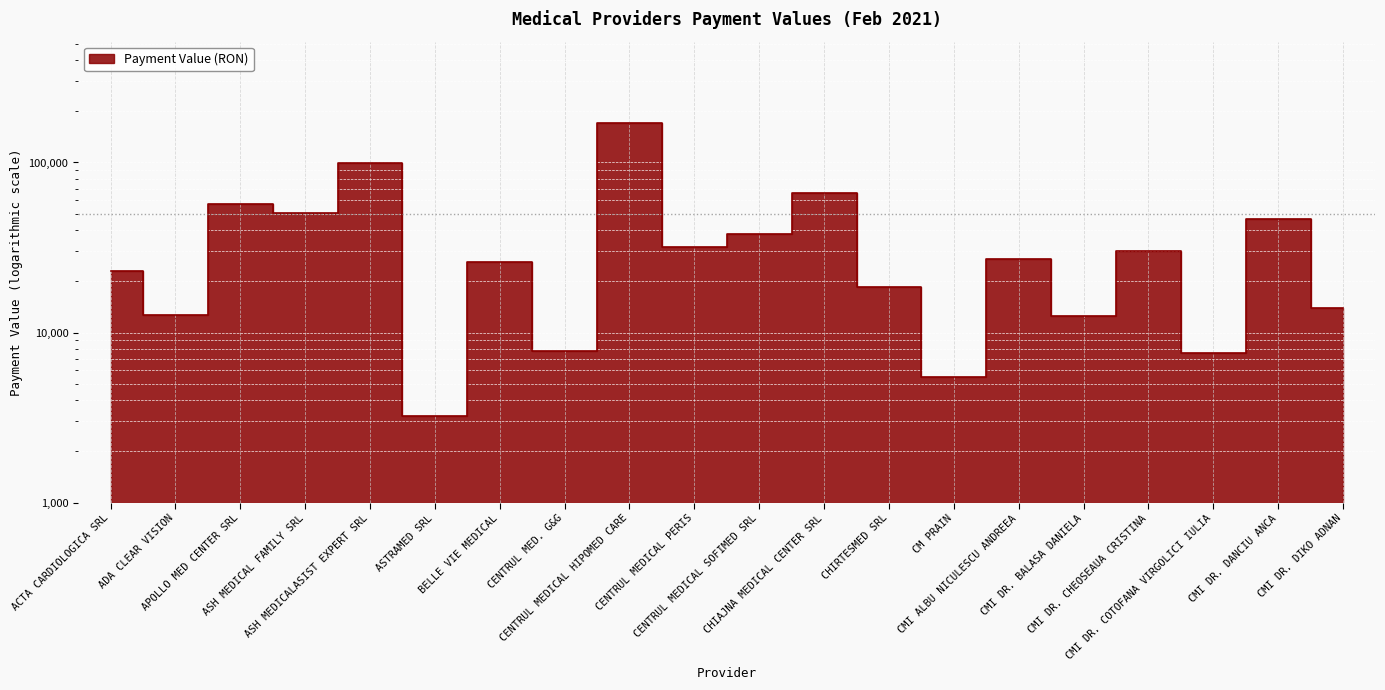

What is the label of the 17th point from the right?

ASH MEDICAL FAMILY SRL